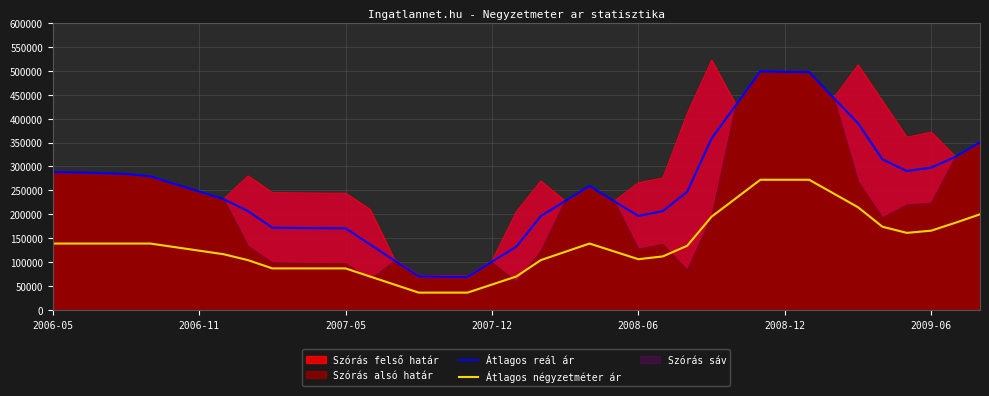

What is the difference between the Átlagos négyzetméter ár values at 21 and 29?

150649